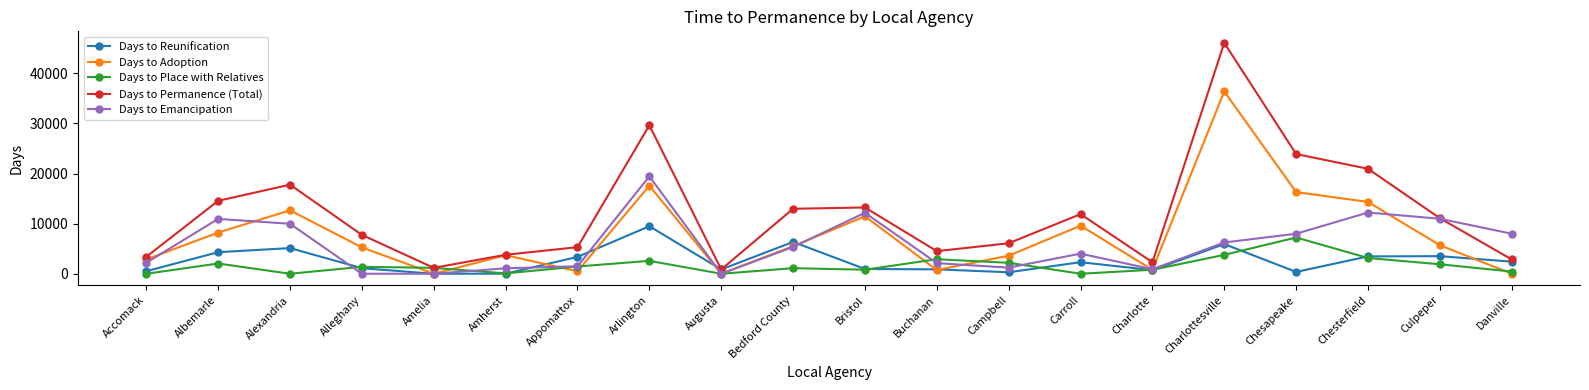

Between Alleghany and Bedford County, which series saw the biggest shift?

Days to Emancipation